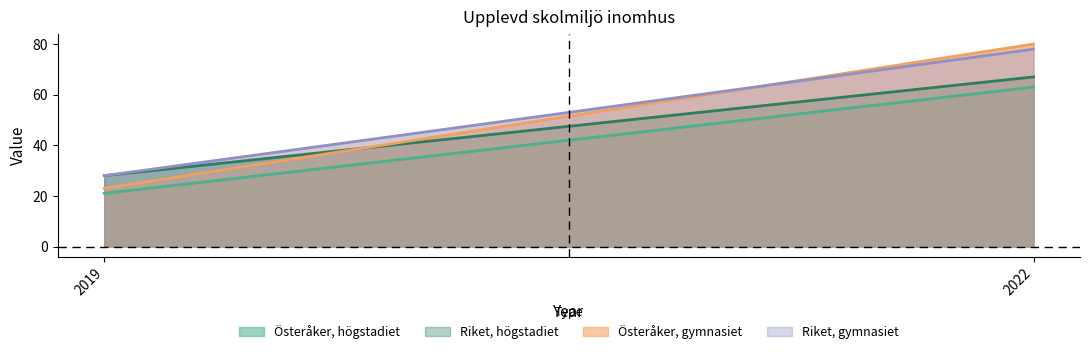

What is the average value of the Österåker, gymnasiet series?

52